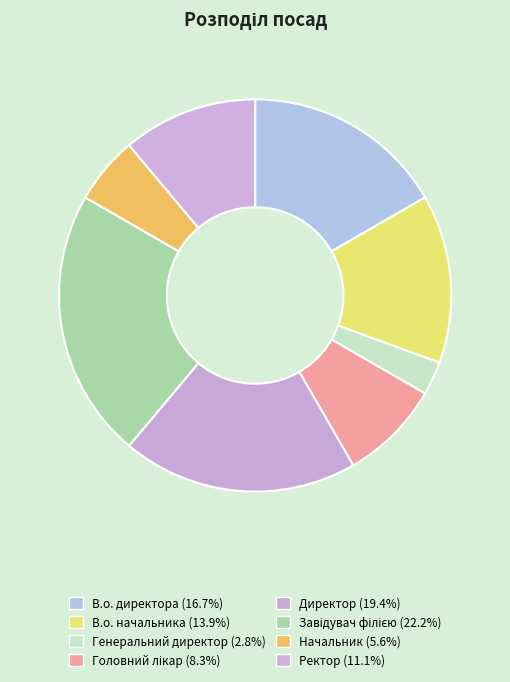

Count the number of slices in the pie.

8